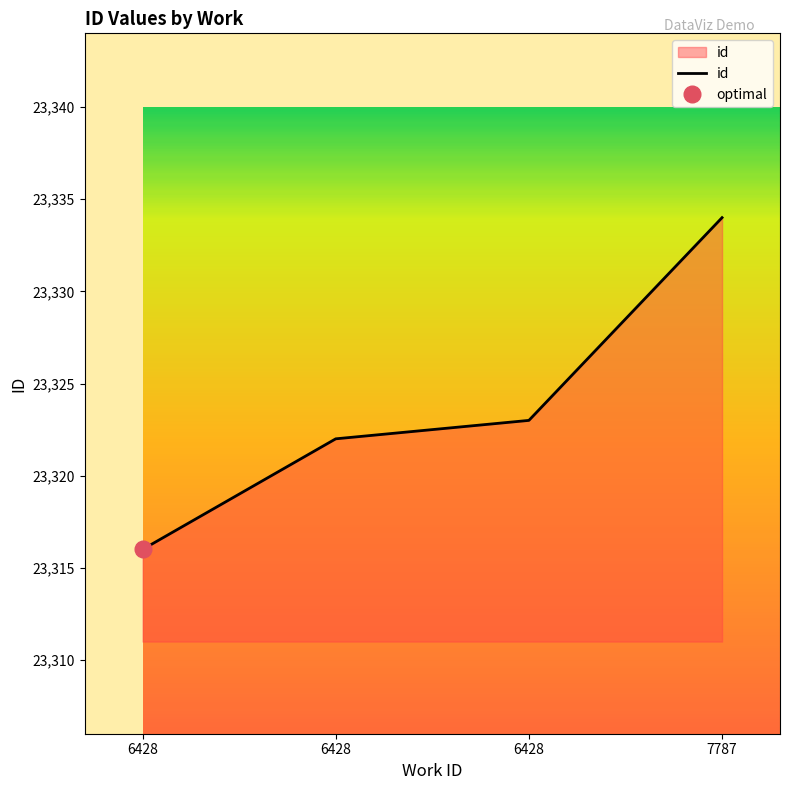

How many lines are shown in the chart?

1